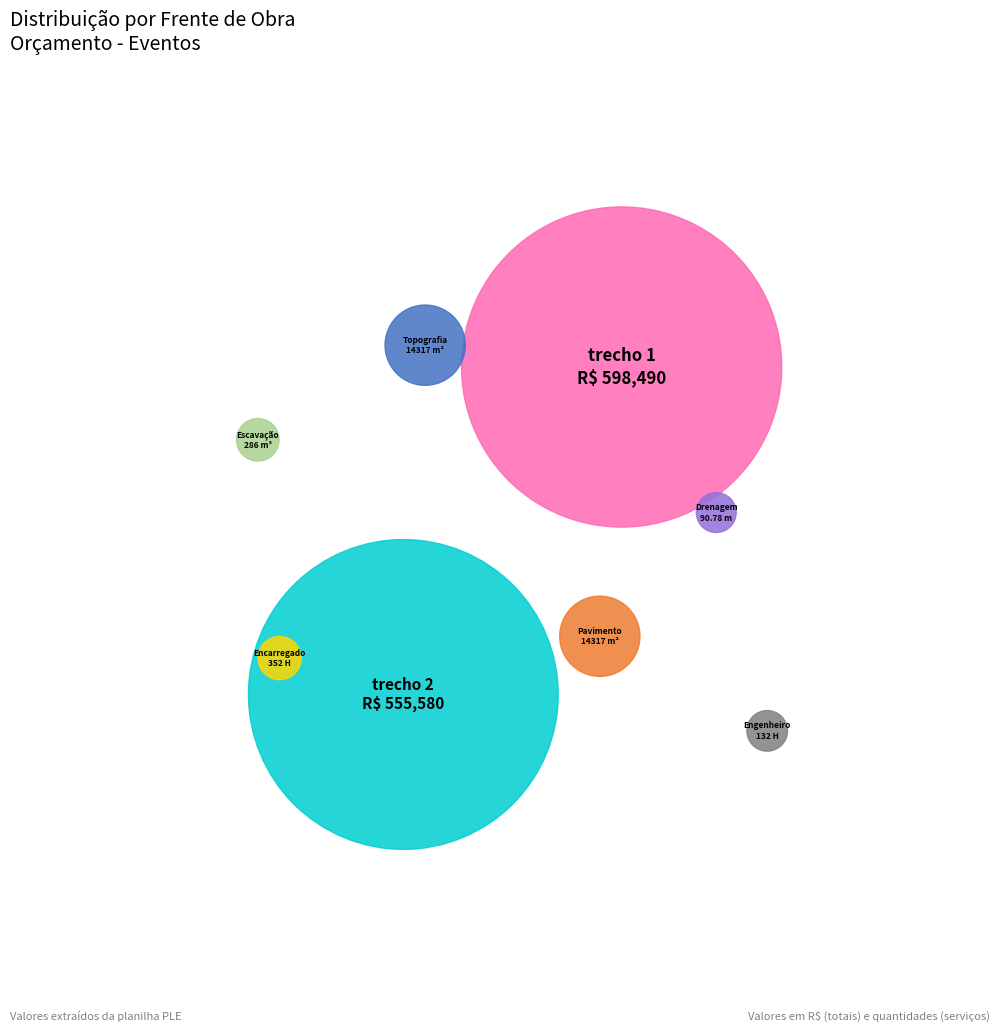

Is the sum of PAVIMENTAÇÃO and DRENAGEM DE ÁGUAS PLUVIAIS greater than half?

No